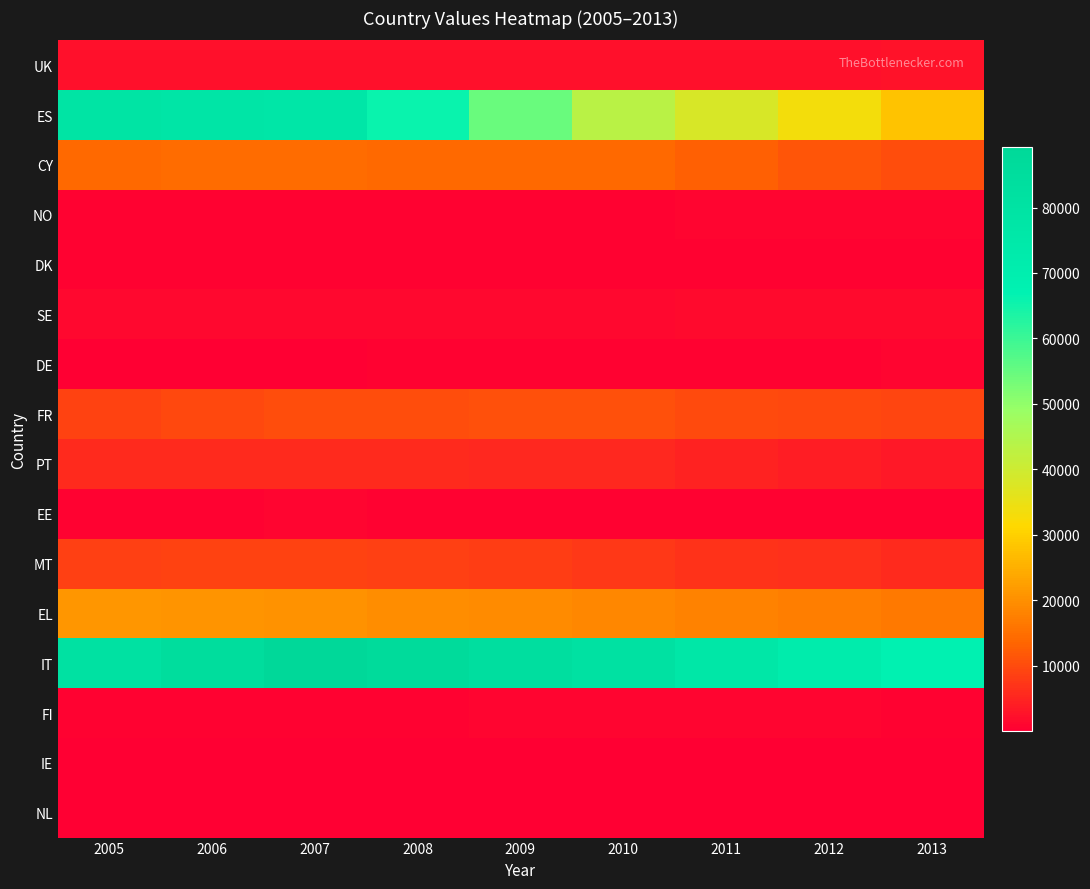

What is the total value across all series at 2010?

187060